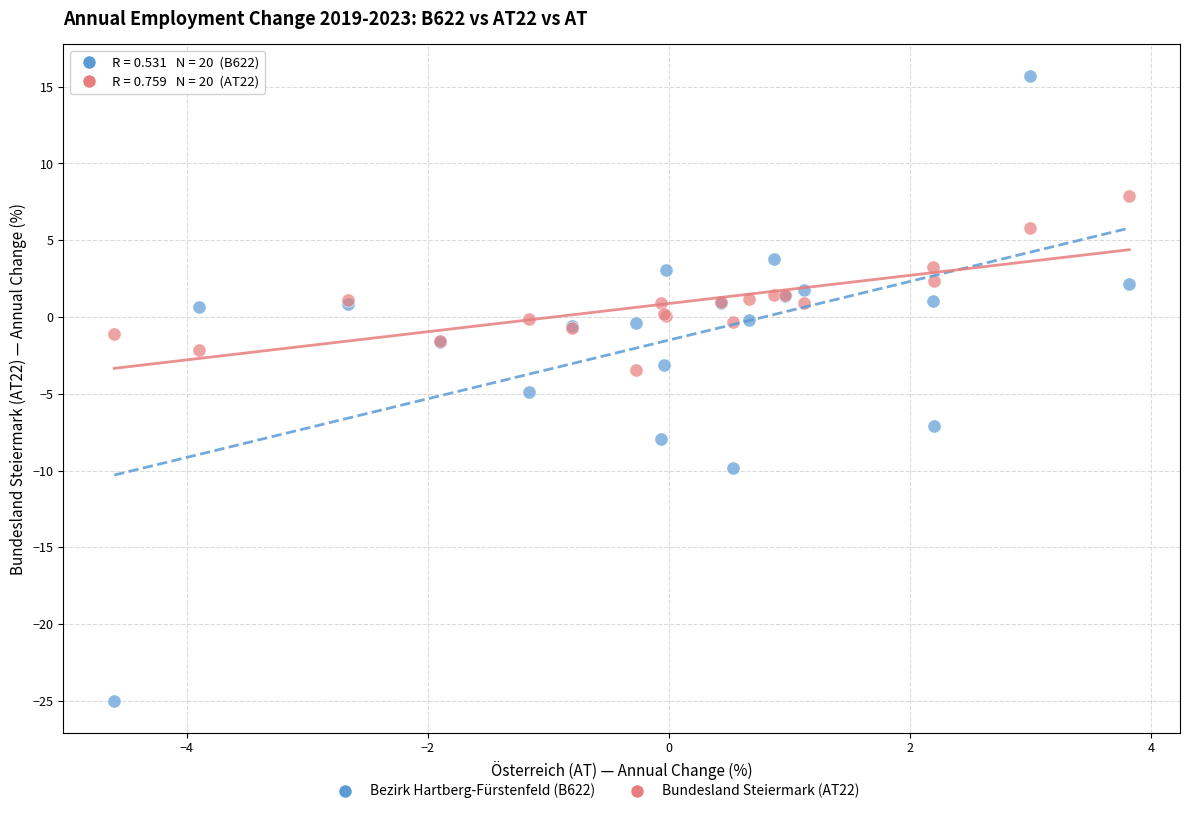

Which series contains the highest Y value?

Bezirk Hartberg-Fürstenfeld (B622)